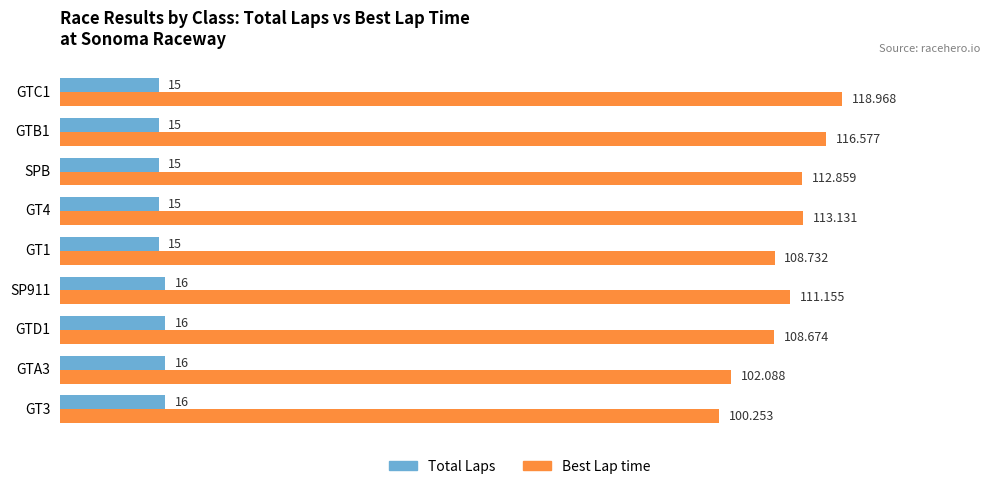

What are all the series names shown in the legend?

Total Laps, Best Lap time